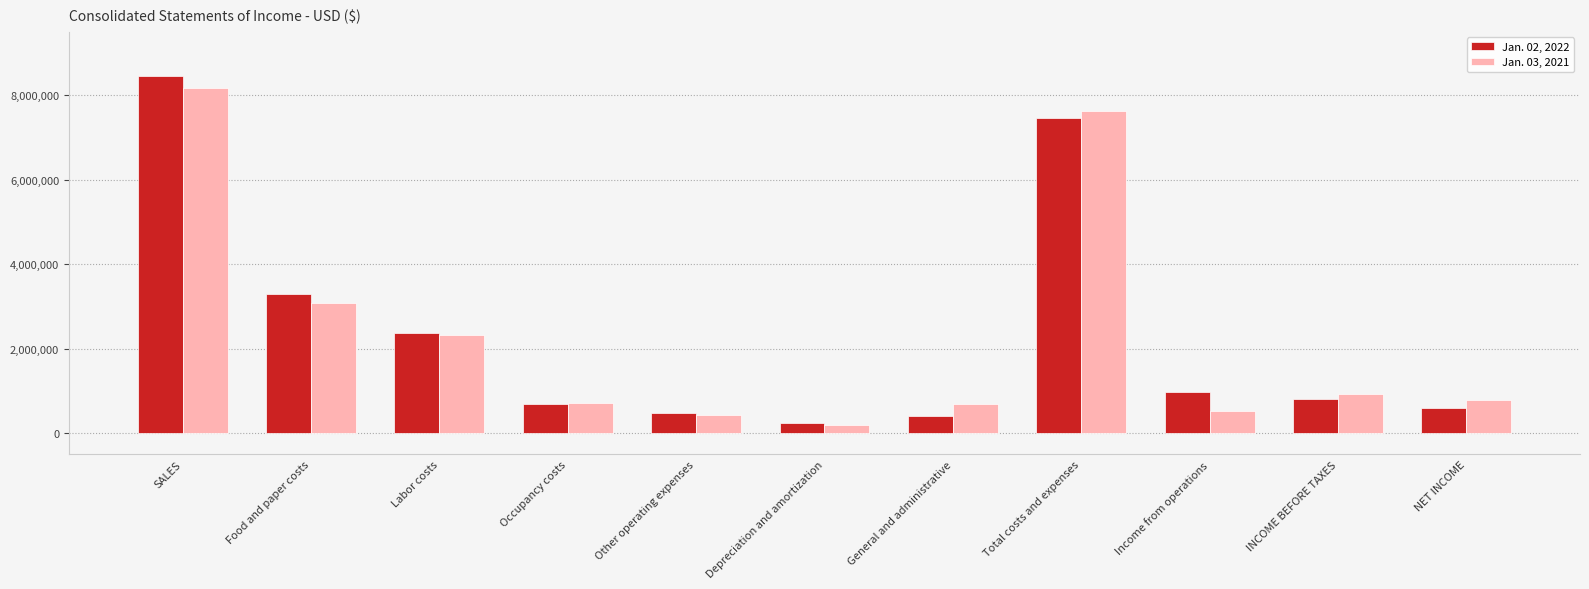

What is the difference between the highest and lowest values at Other operating expenses?

43269